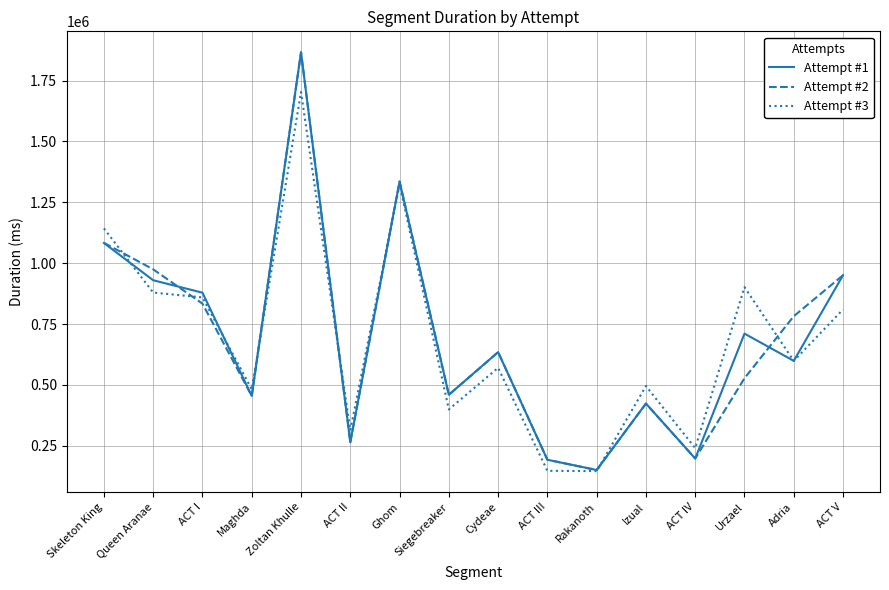

What are all the series names shown in the legend?

Attempt #1, Attempt #2, Attempt #3